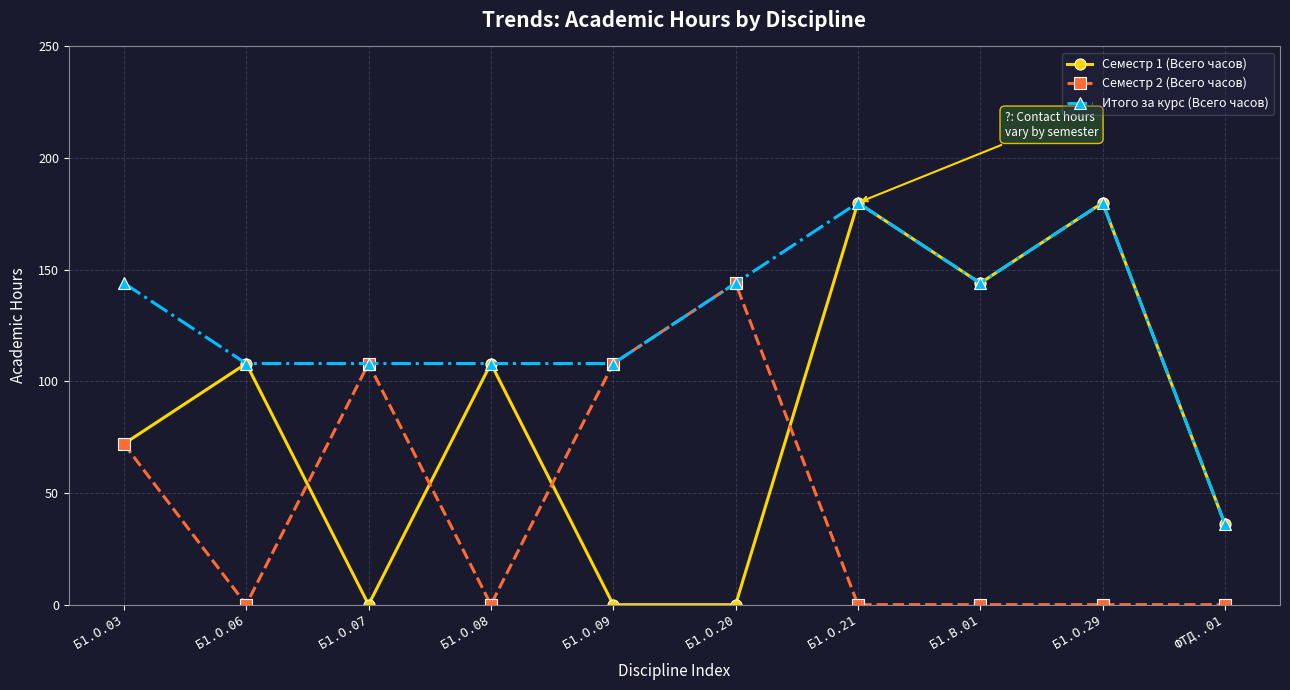

How many lines are shown in the chart?

3